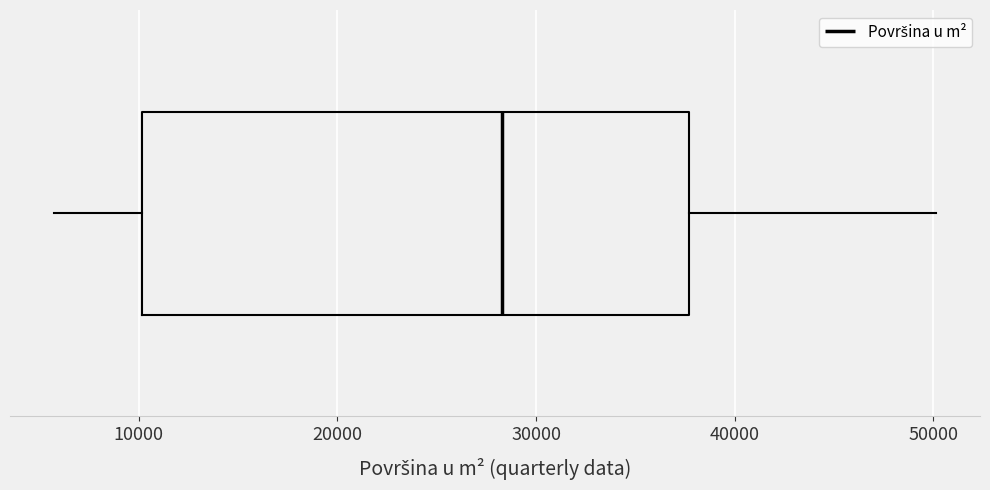

Transcribe this box plot: give where the median line is, the range the box spans, and where the two whiskers end, as read against the x-axis. The values are not printed on the chart, so give them approximately, as read against the axis.

median 28000, box 10000 to 38000, whiskers 6000 to 50000